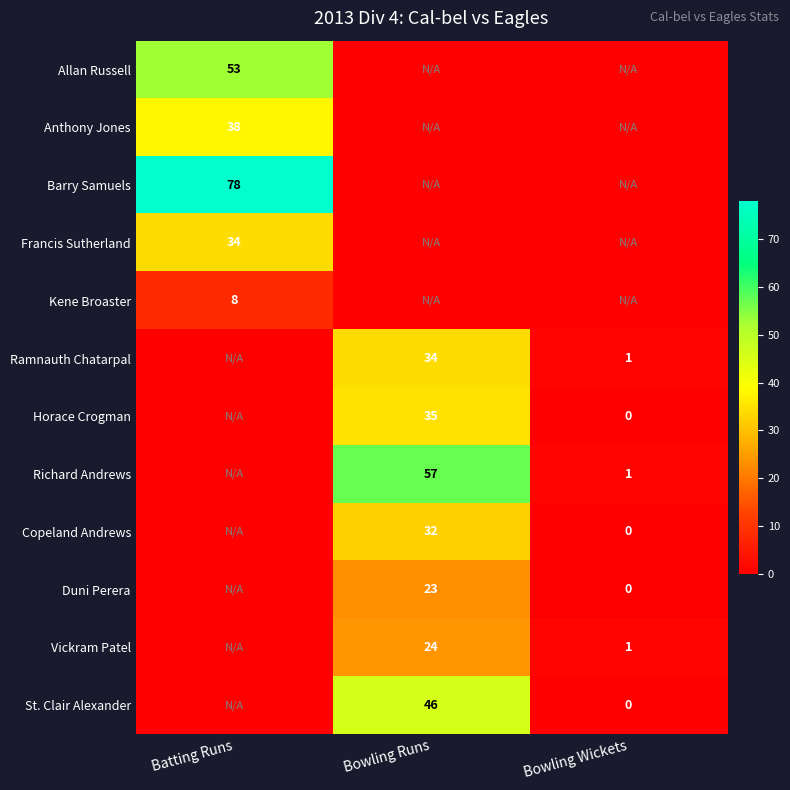

The Ramnauth Chatarpal series shows 2 at Bowling Wickets. True or false?

False